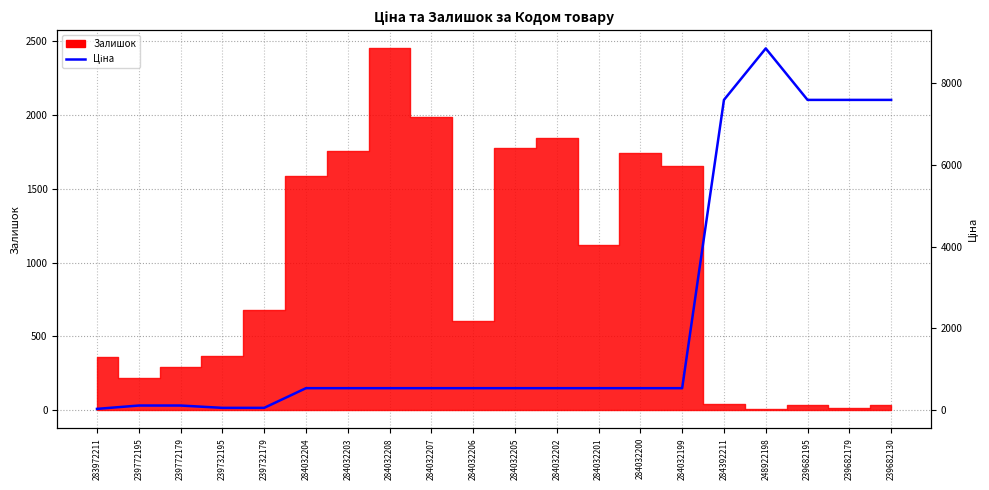

At which label does the data first exceed 539?

284392211